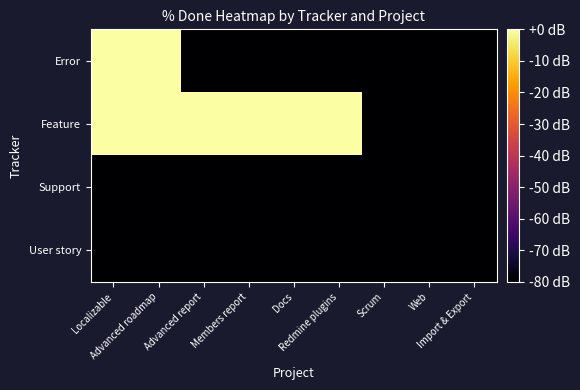

Which series has the largest range (max minus min)?

Error